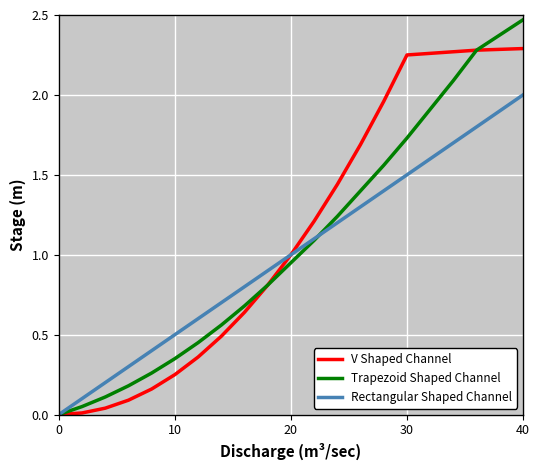

True or false: Trapezoid Shaped Channel has more than 0 interior local peaks.

False